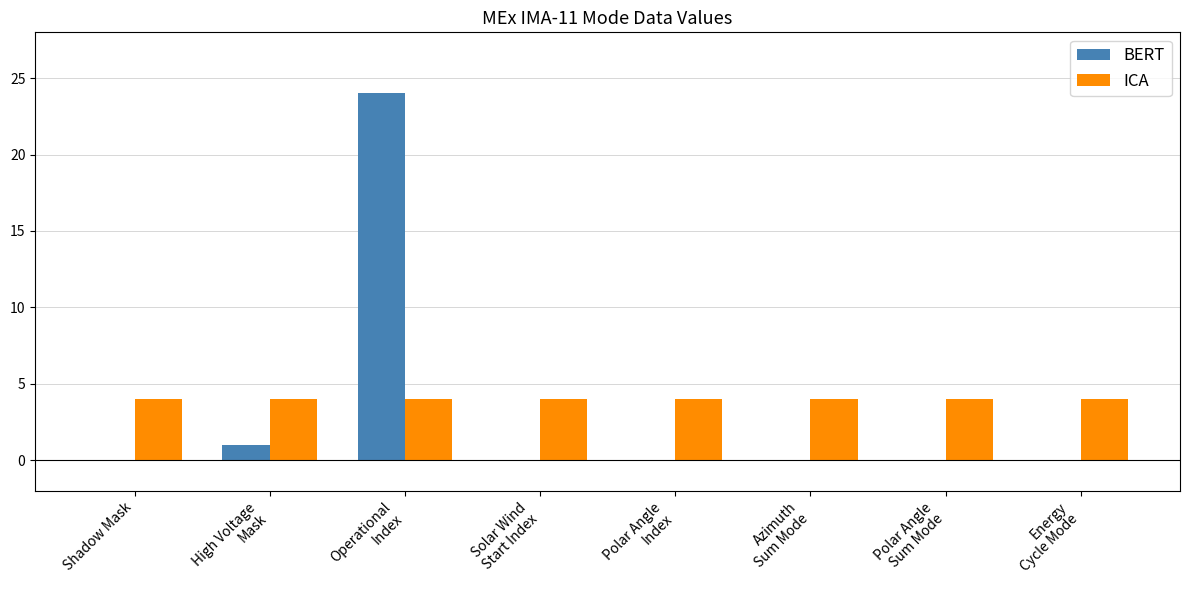

At which label is BERT closest to 12?

High Voltage
Mask